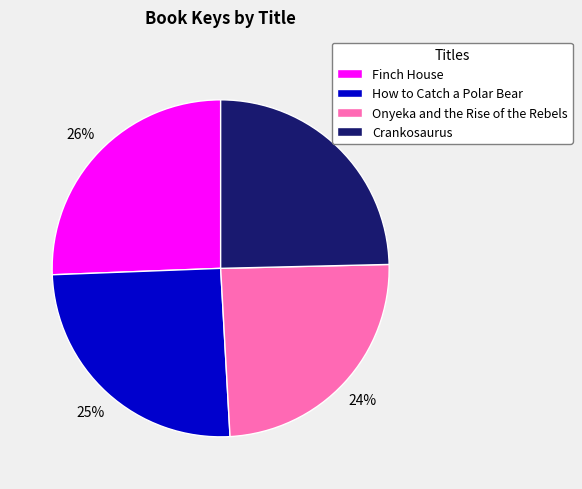

How many slices are in this pie chart?

4